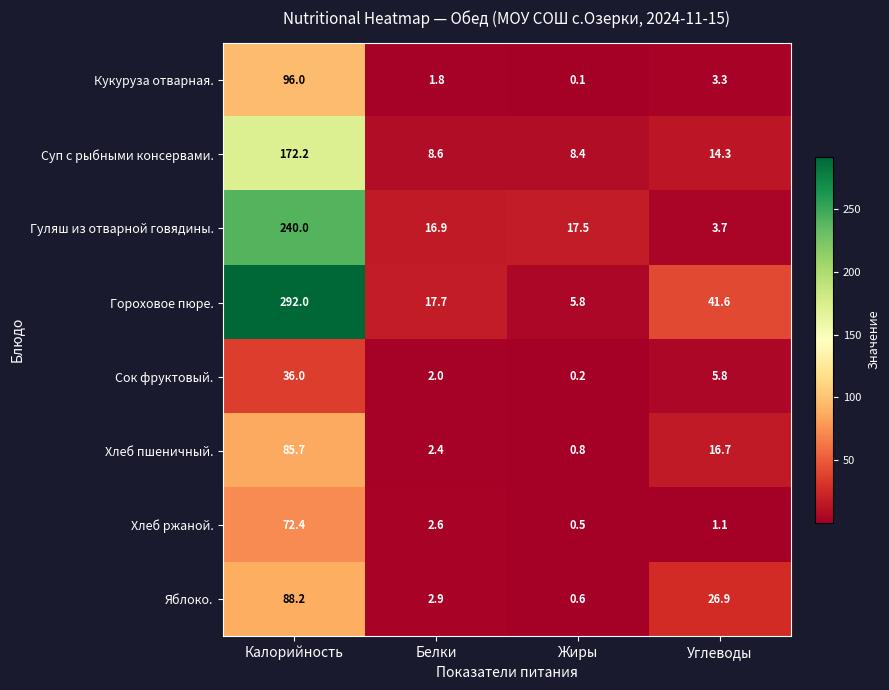

Which series has the largest total across all categories?

Гороховое пюре.